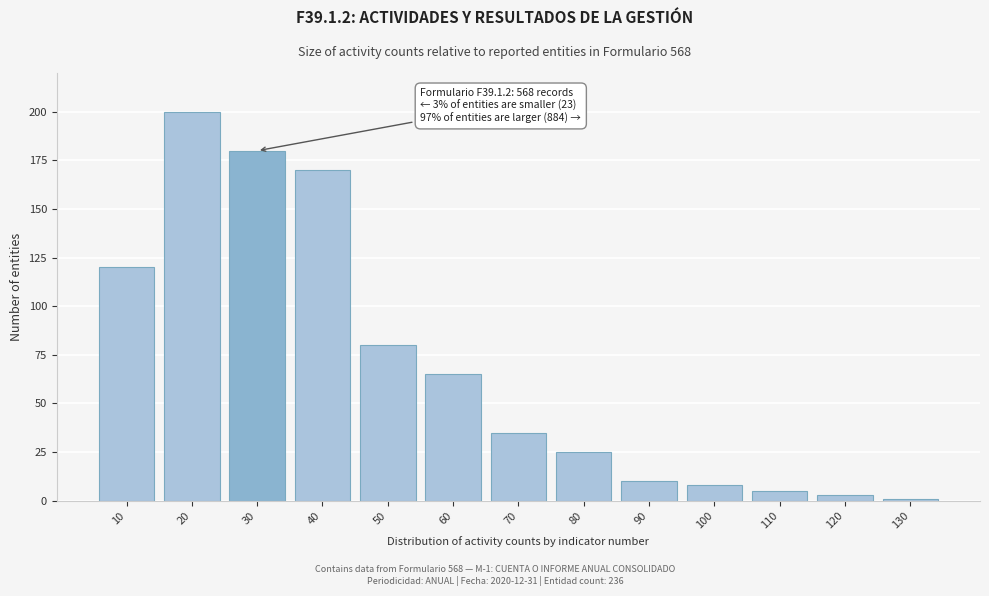

Reading right to left, extract all data points from this chart.

130=1	120=3	110=5	100=8	90=10	80=25	70=35	60=65	50=80	40=170	30=180	20=200	10=120